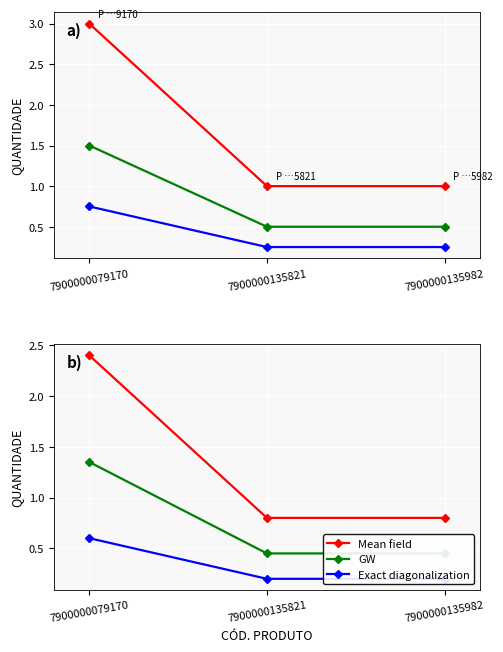

Reading left to right, extract all data points from this chart.

Mean field: 2.4	0.8	0.8
GW: 1.4	0.5	0.5
Exact diagonalization: 0.6	0.2	0.2